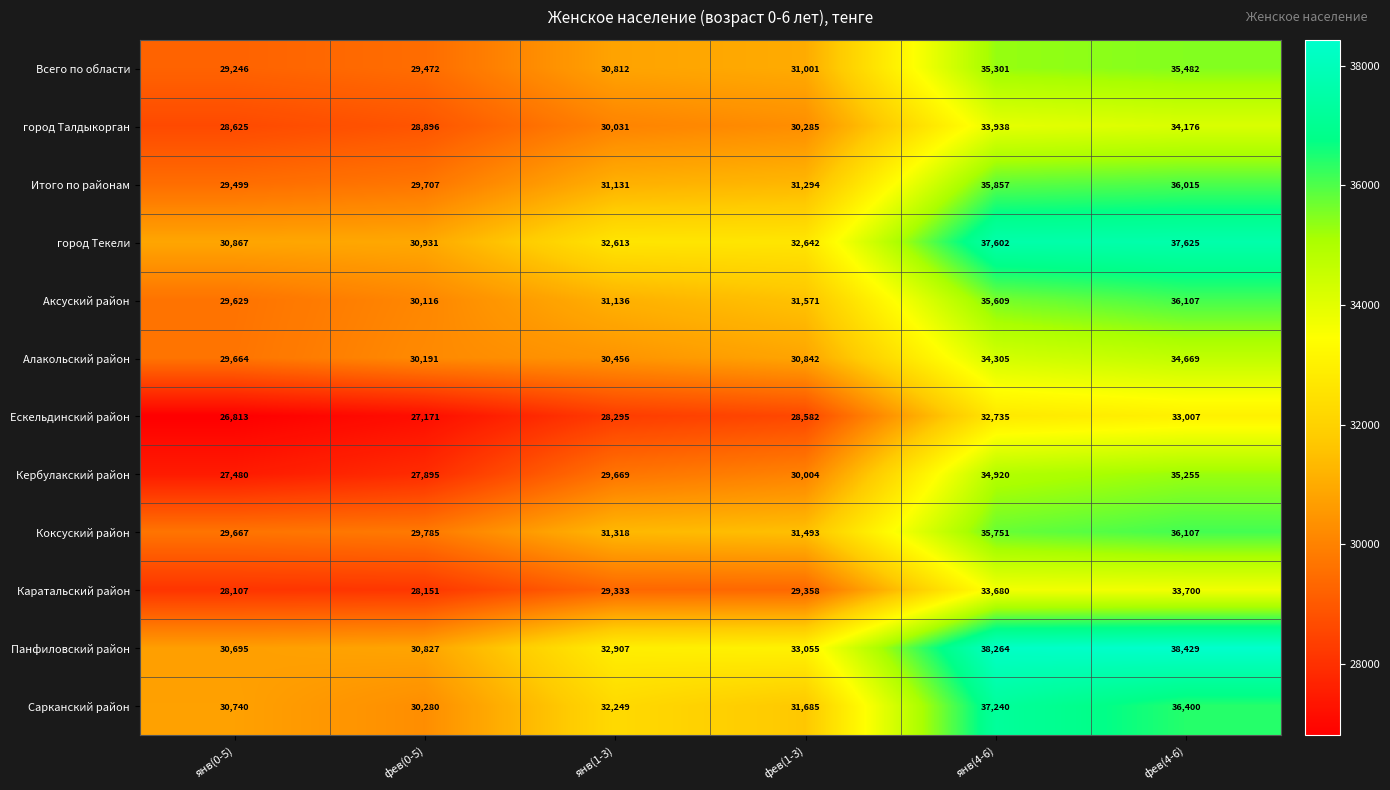

Which label corresponds to the smallest value in the chart?

янв(0-5)